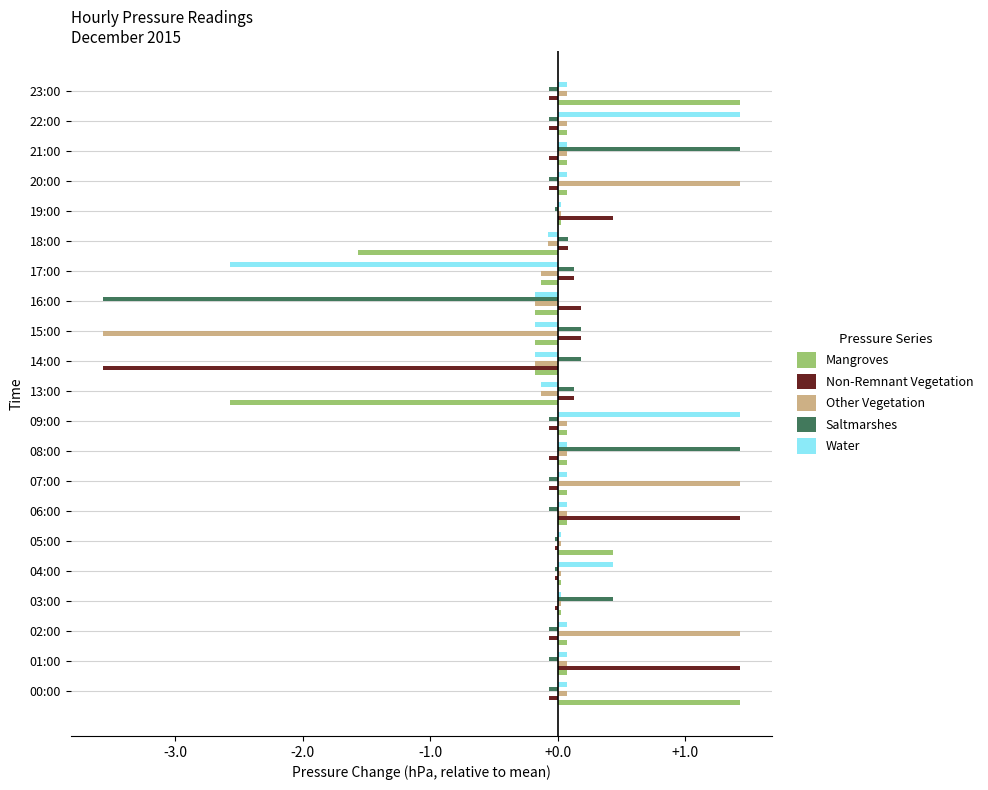

Is the value of Non-Remnant Vegetation at 20:00 greater than the value of Mangroves at 08:00?

No